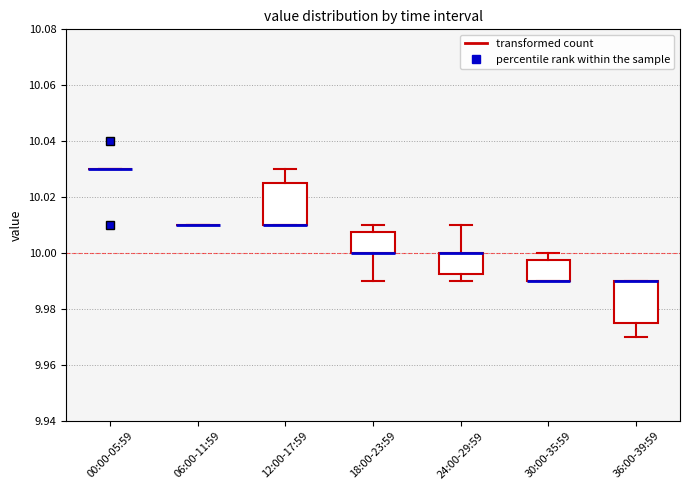

Reading left to right, read every box against the y-axis: the position of its median line, the range the box covers, and the ends of its whiskers. The values are not printed on the chart, so give them approximately, as read against the axis.

00:00-05:59: box collapsed to a line at 10.030, whiskers 10.030 to 10.030
06:00-11:59: box collapsed to a line at 10.010, whiskers 10.010 to 10.010
12:00-17:59: median 10.010 (drawn on the box's lower edge), box 10.010 to 10.026, whiskers 10.010 to 10.030
18:00-23:59: median 10.000 (drawn on the box's lower edge), box 10.000 to 10.008, whiskers 9.990 to 10.010
24:00-29:59: median 10.000 (drawn on the box's upper edge), box 9.992 to 10.000, whiskers 9.990 to 10.010
30:00-35:59: median 9.990 (drawn on the box's lower edge), box 9.990 to 9.998, whiskers 9.990 to 10.000
36:00-39:59: median 9.990 (drawn on the box's upper edge), box 9.976 to 9.990, whiskers 9.970 to 9.990